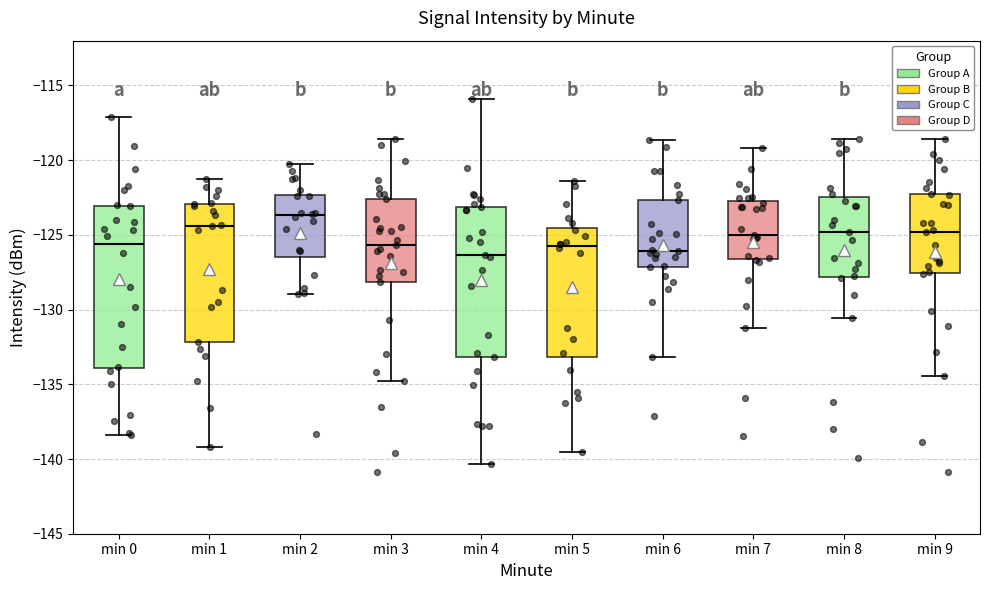

Where does the lower whisker of the box for min 3 end on the y-axis? The values are not printed on the chart, so give them approximately, as read against the axis.

-135.0